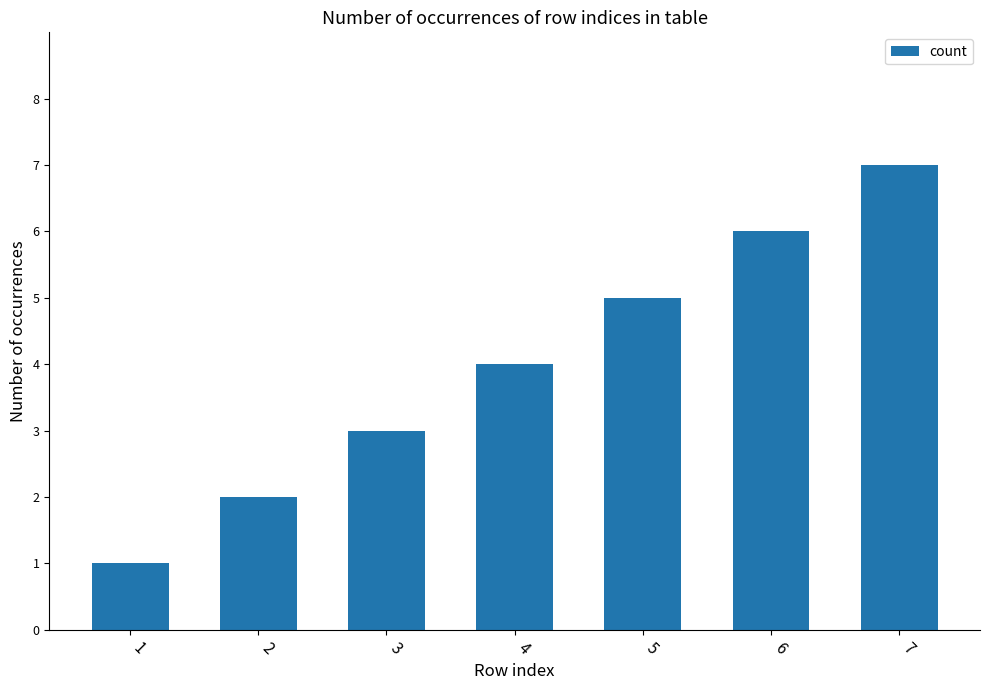

Reading left to right, what are all the values shown in this chart?

1	2	3	4	5	6	7